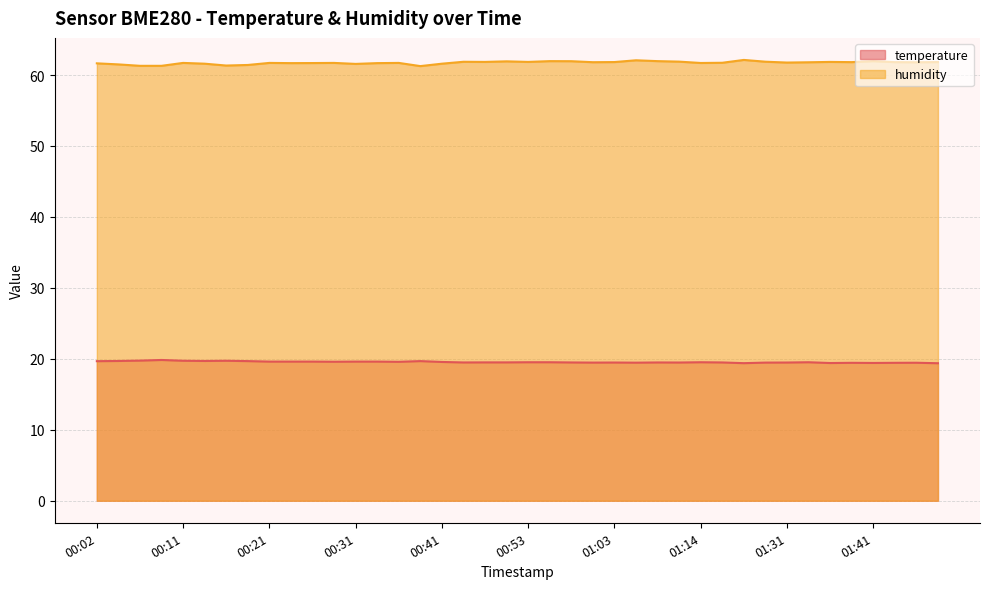

What is the sum of the humidity values at 00:51 and 00:09?

123.2